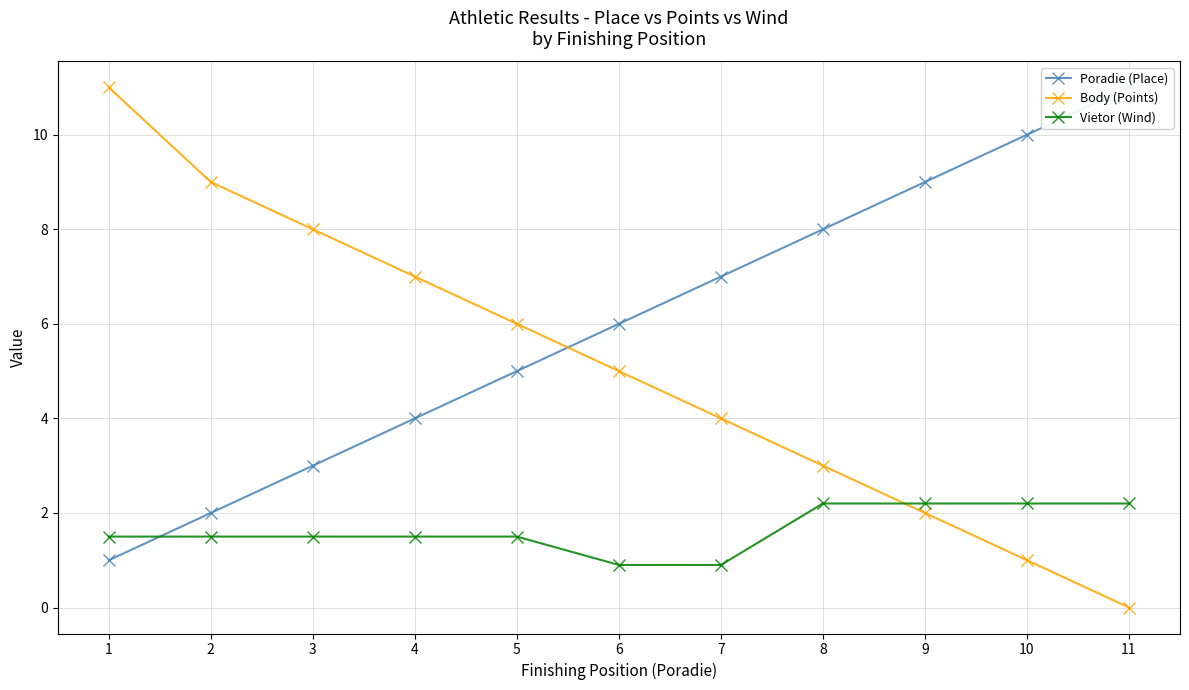

How many distinct data groups are displayed?

3